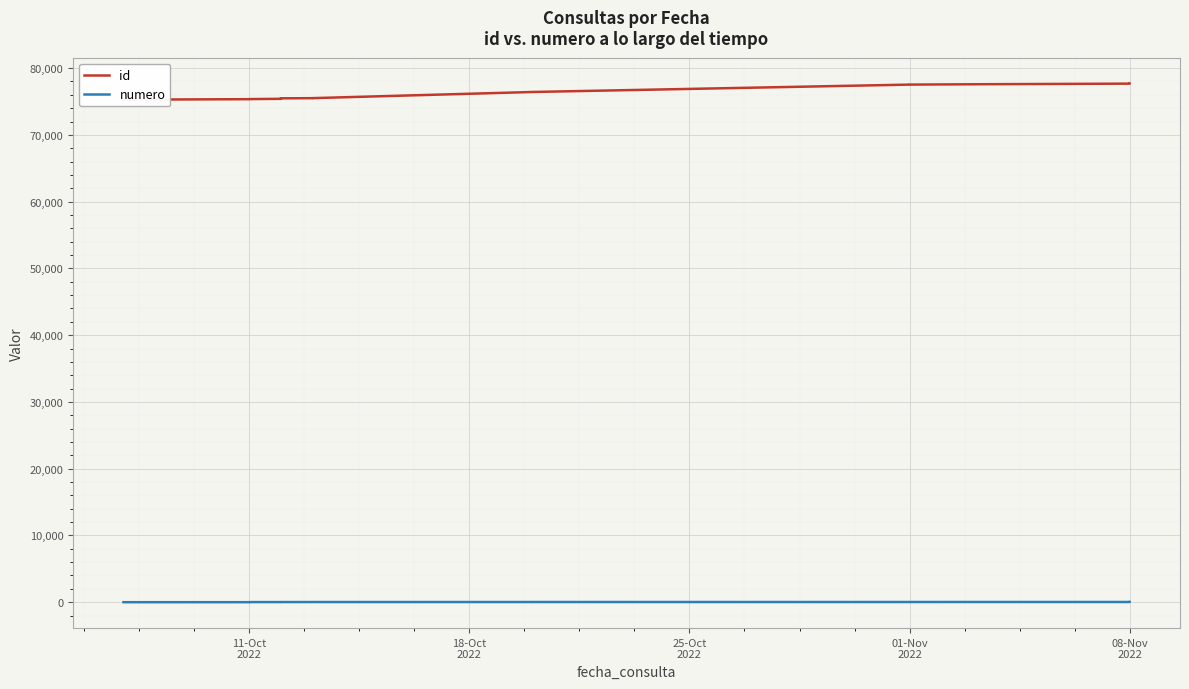

What are all the series names shown in the legend?

id, numero